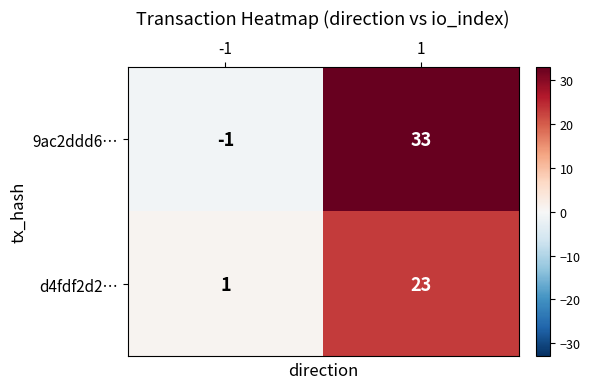

Reading right to left, transcribe all the data shown in this chart.

9ac2ddd6…: 1=33	-1=-1
d4fdf2d2…: 1=23	-1=1